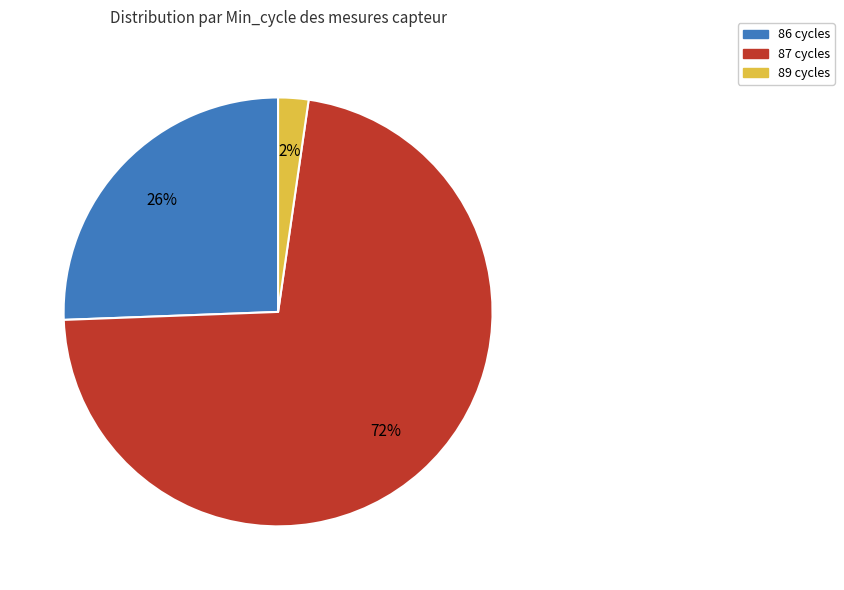

To the nearest percent, what is the difference between the largest and smallest slice percentages?

70%